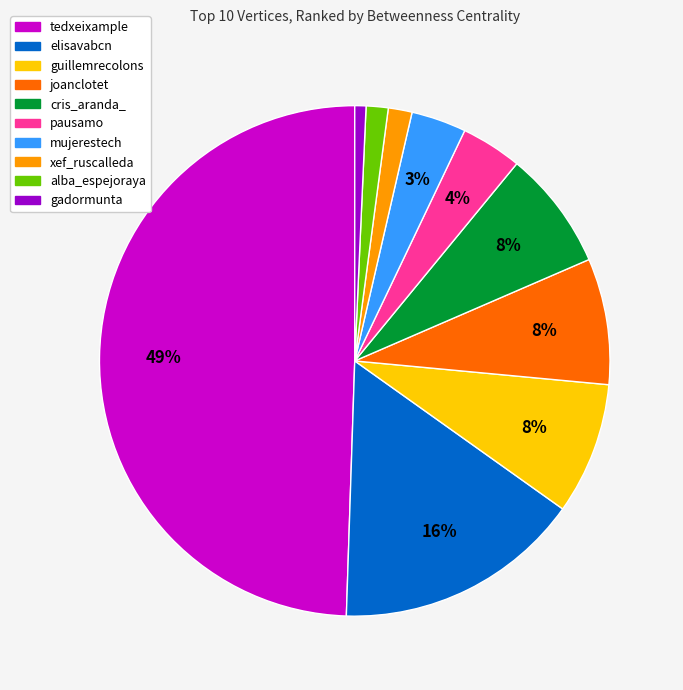

How many slices are in this pie chart?

10